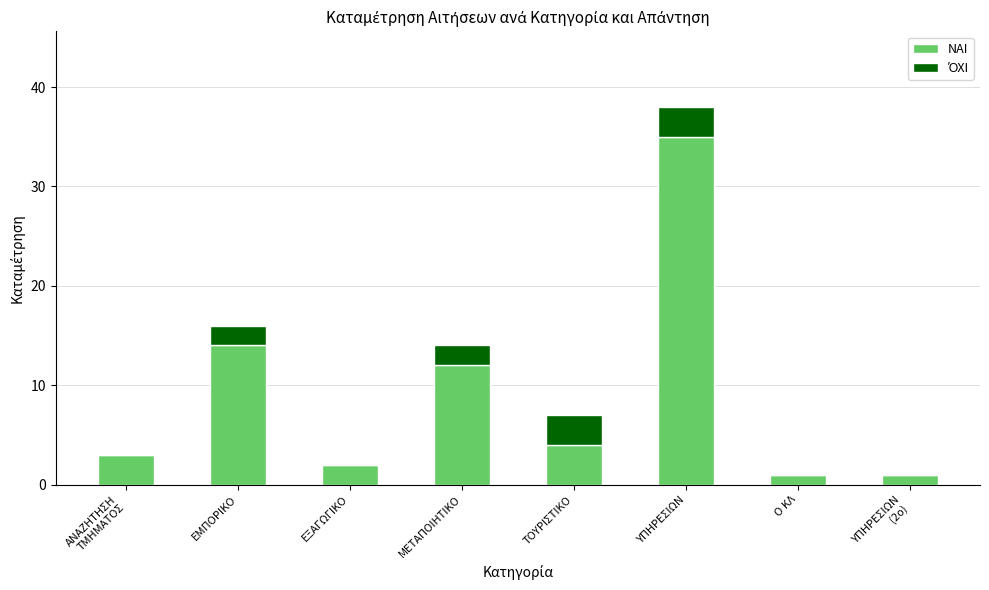

Are the bars horizontal?

No